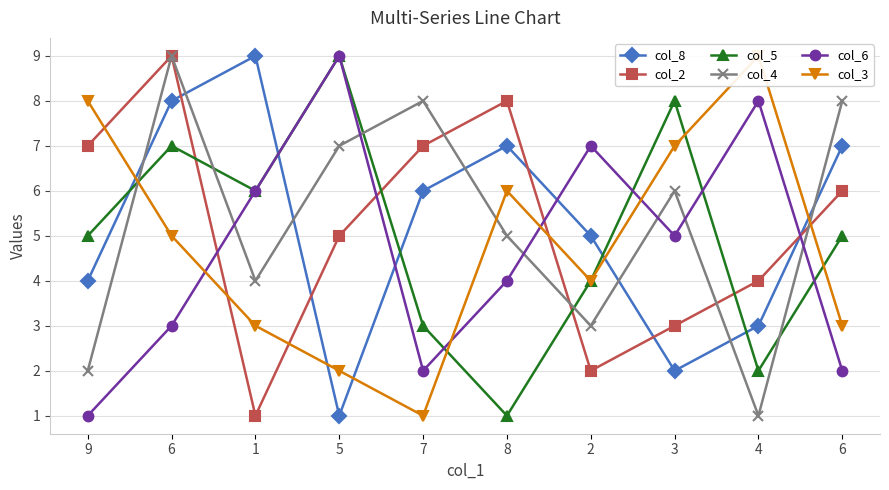

How many interior local peaks does the col_8 series have?

2